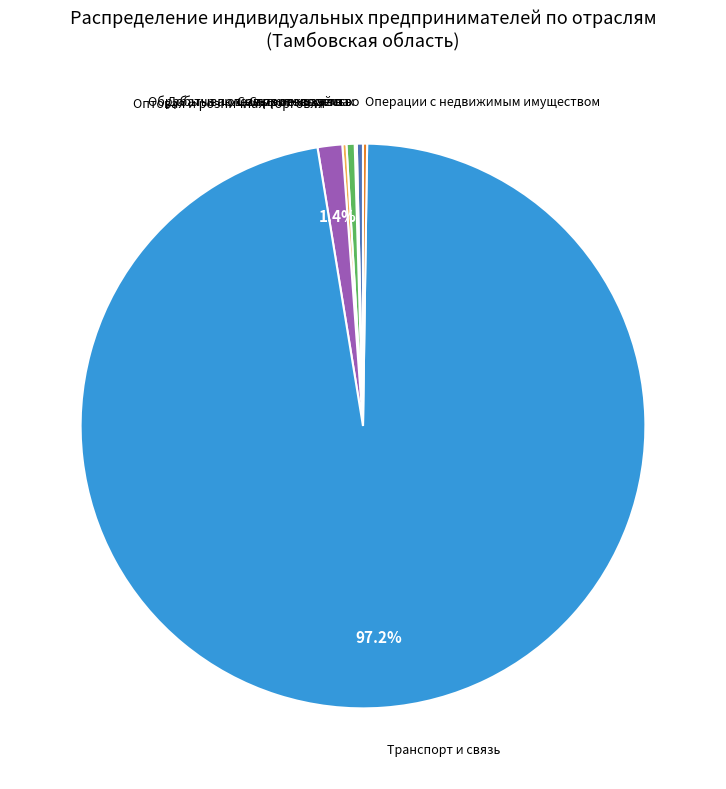

How many slices are in this pie chart?

7